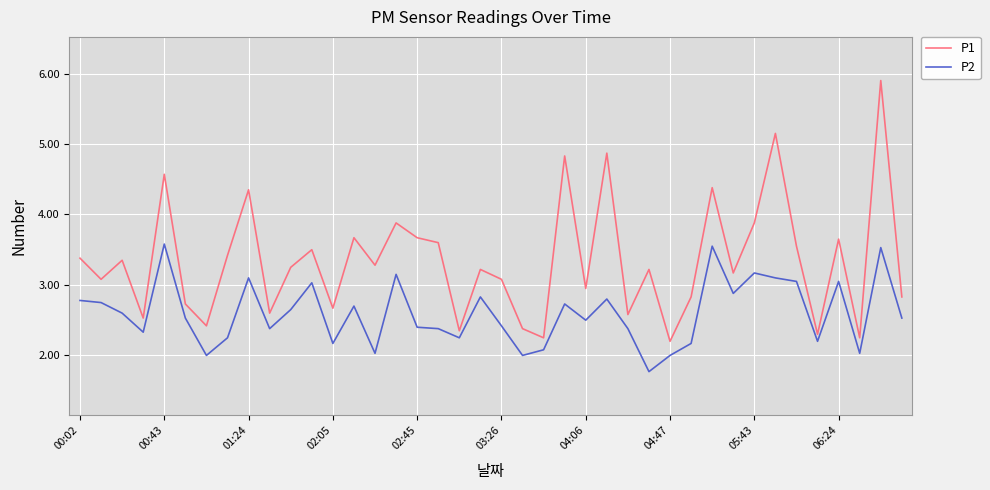

What is the minimum value shown in the chart?

1.8